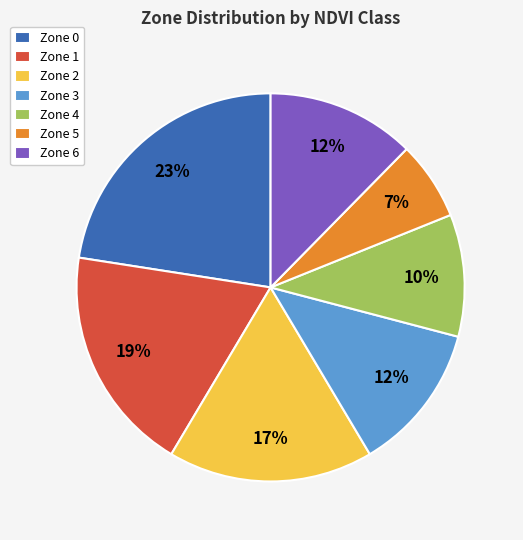

To the nearest percent, what portion does Zone 4 represent?

10%